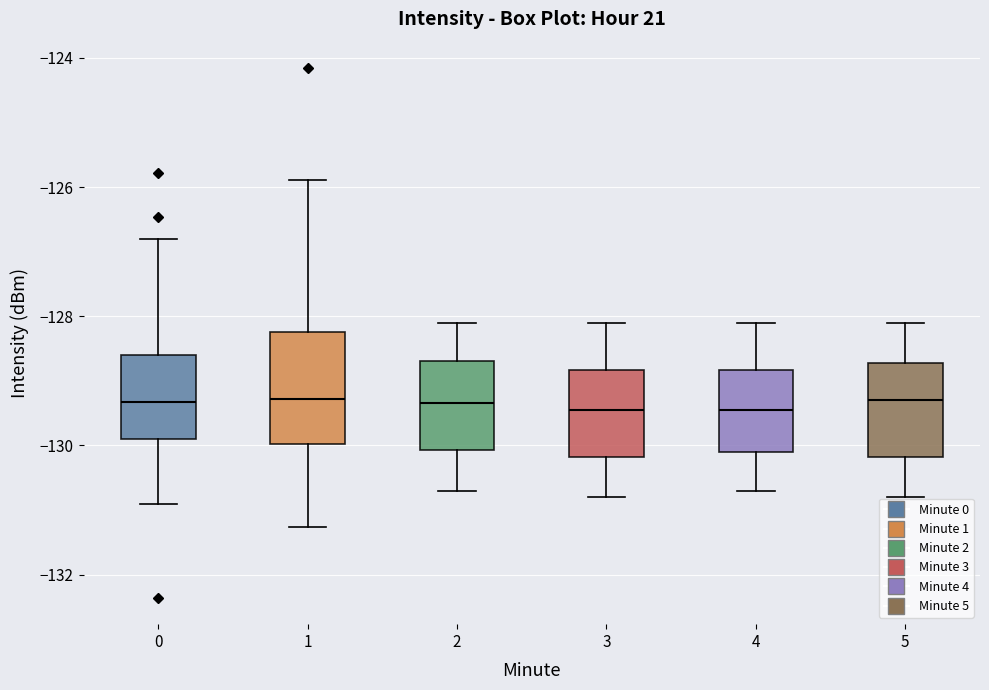

Comparing the boxes themselves (not the whiskers), which one is the tallest?

1